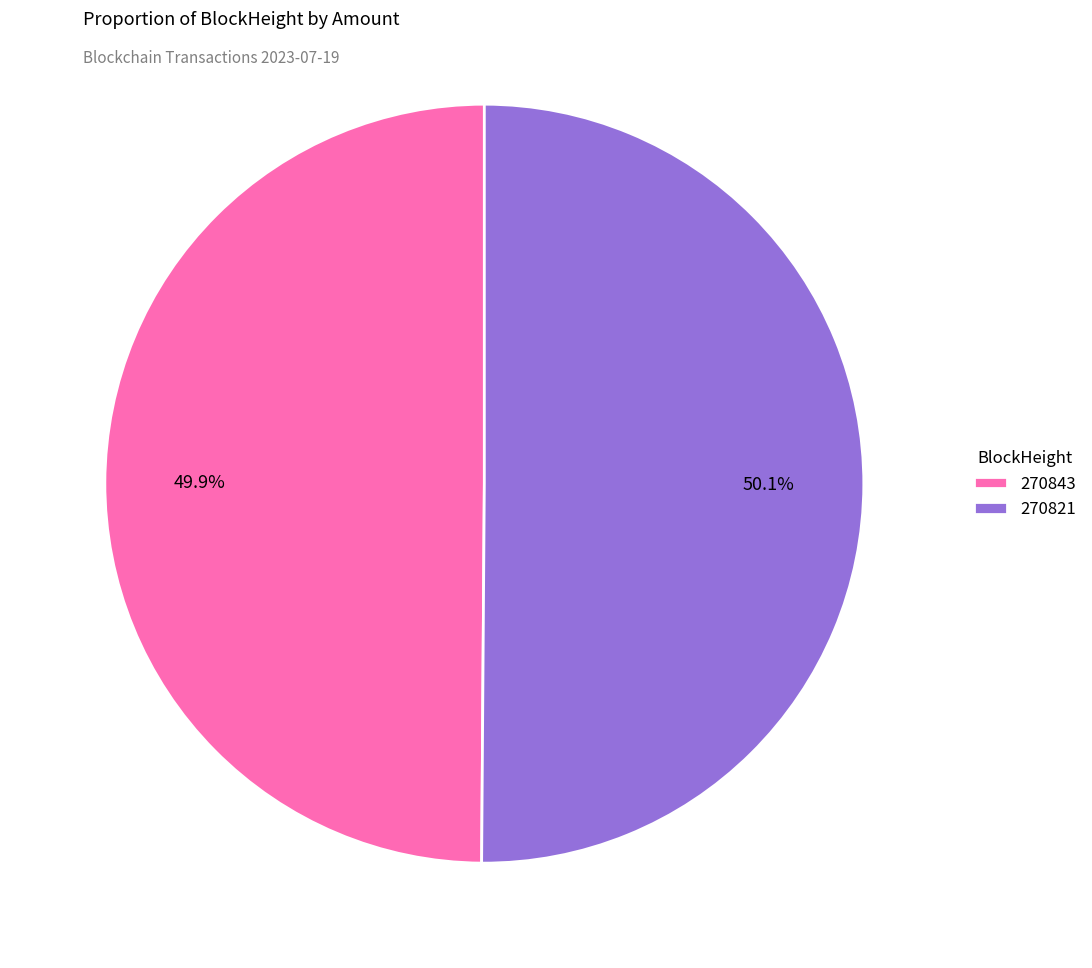

What is the total percentage of 270821 and 270843?

100.0%